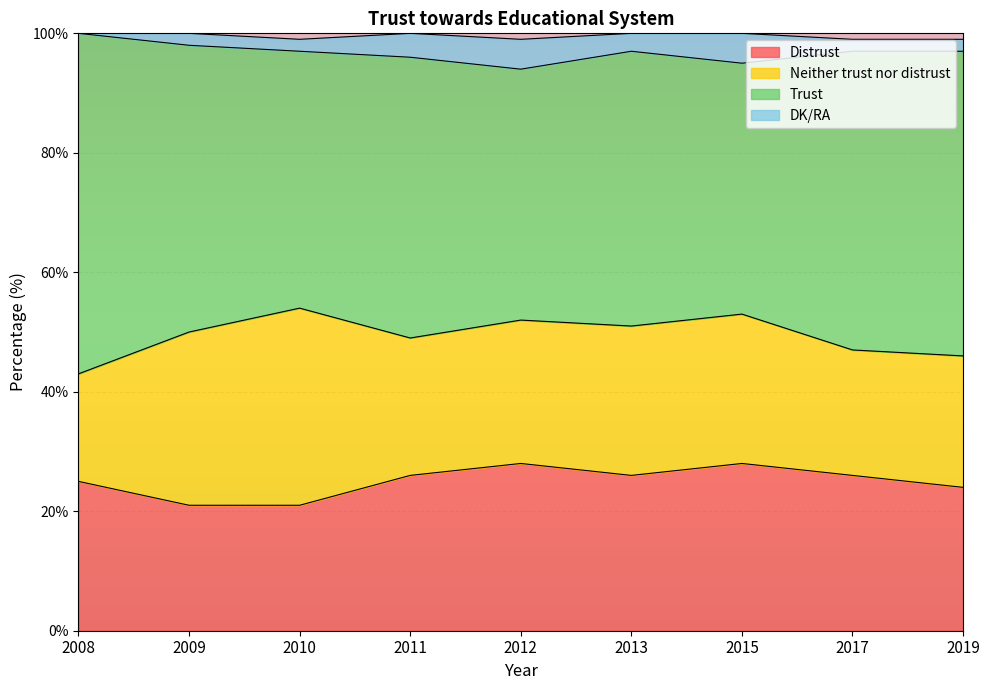

Which series has the widest spread of values?

Neither trust nor distrust